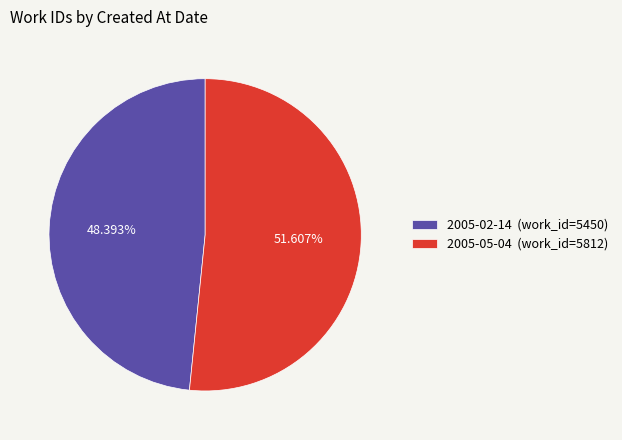

Does 2005-05-04 represent more than half of the total?

Yes